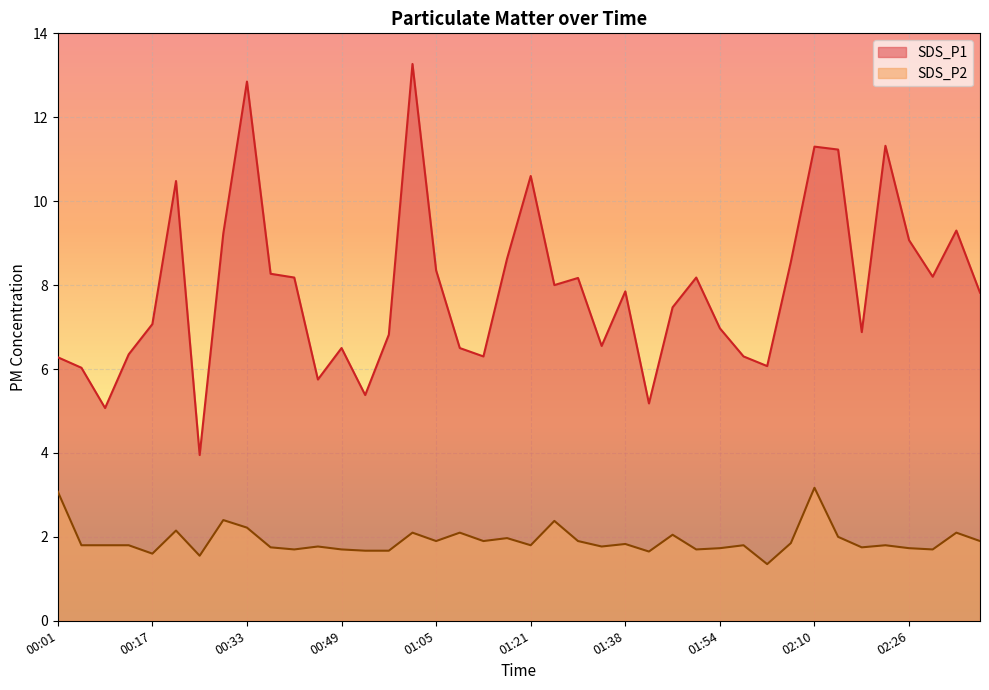

The value of SDS_P1 at 00:57 is 6.8. True or false?

True